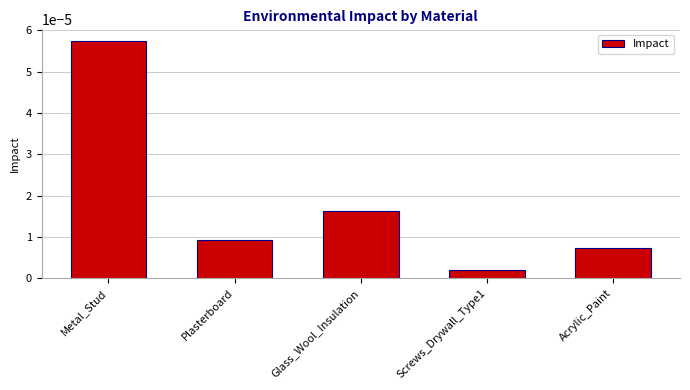

List the labels in order of value, smallest first.

Screws_Drywall_Type1, Acrylic_Paint, Plasterboard, Glass_Wool_Insulation, Metal_Stud